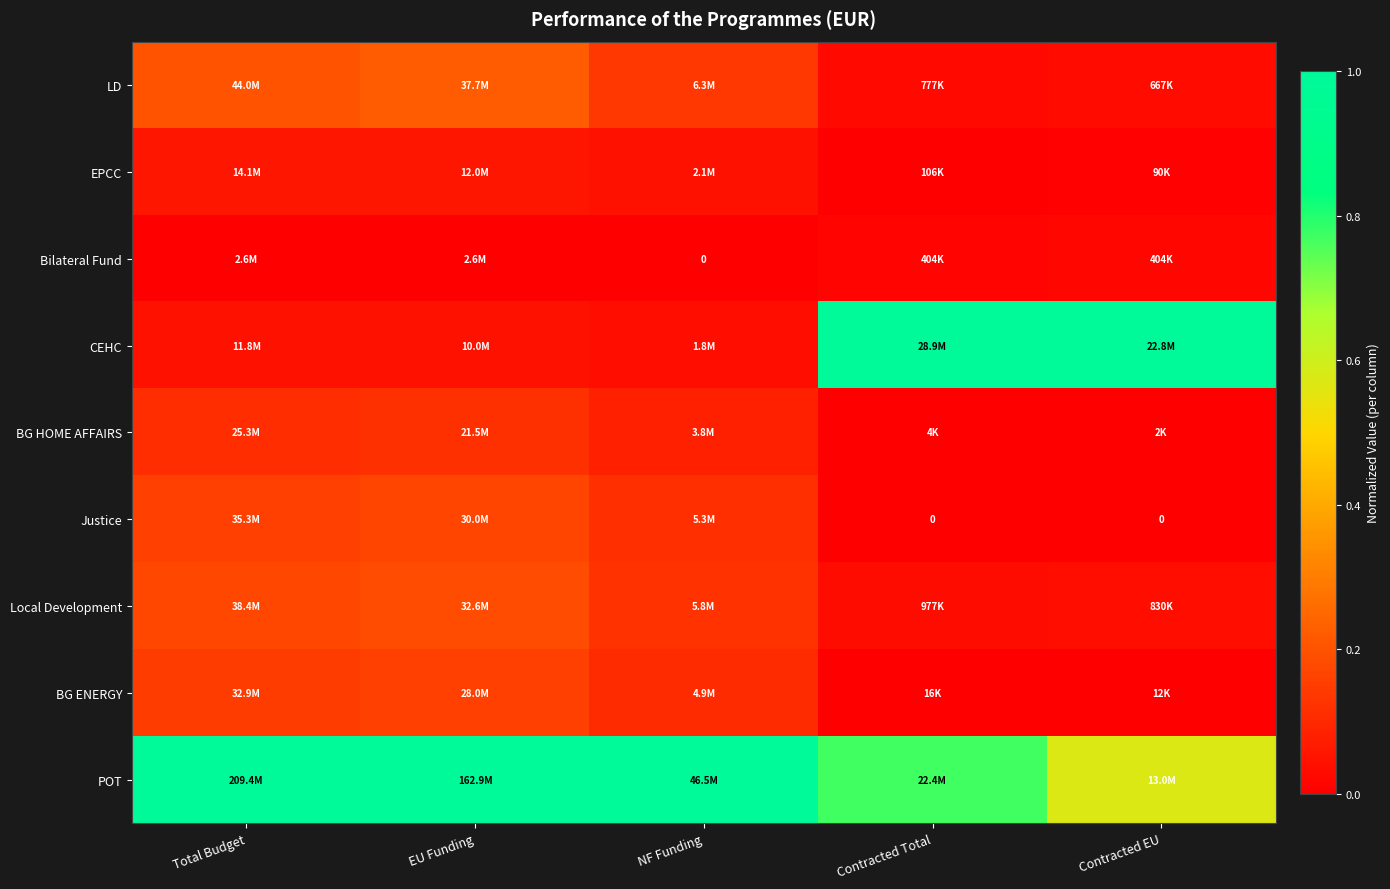

The value of Justice at NF Funding is 0.2. True or false?

False